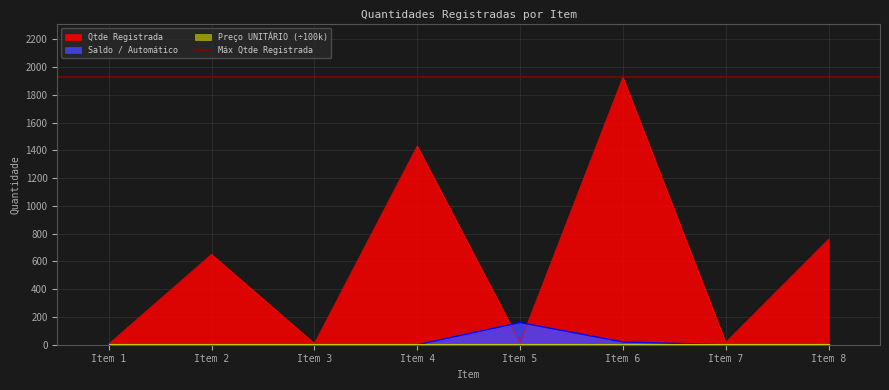

What is the average value of the Saldo / Automático series?

22.5